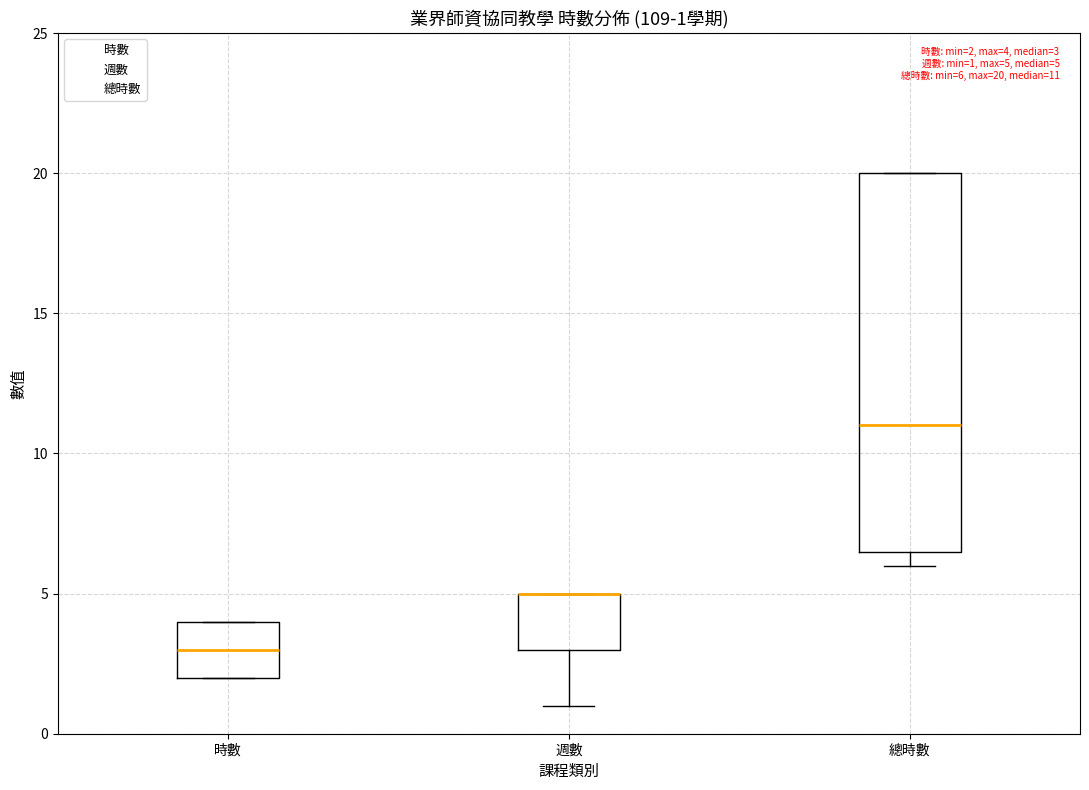

Which box is the tallest, from its lower edge to its upper edge?

總時數